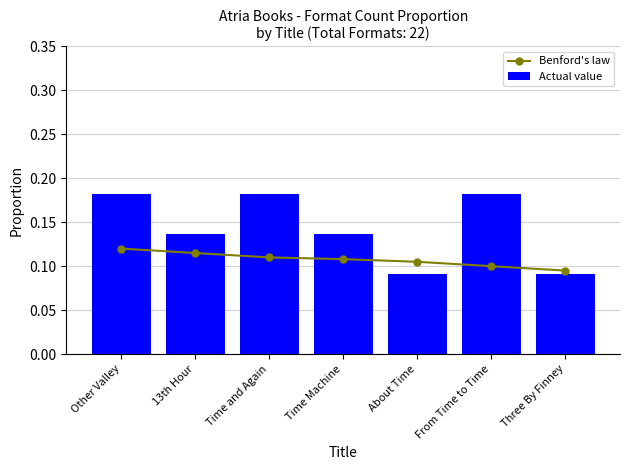

Is the value of Benford's law at Three By Finney greater than the value of Actual value at Three By Finney?

Yes